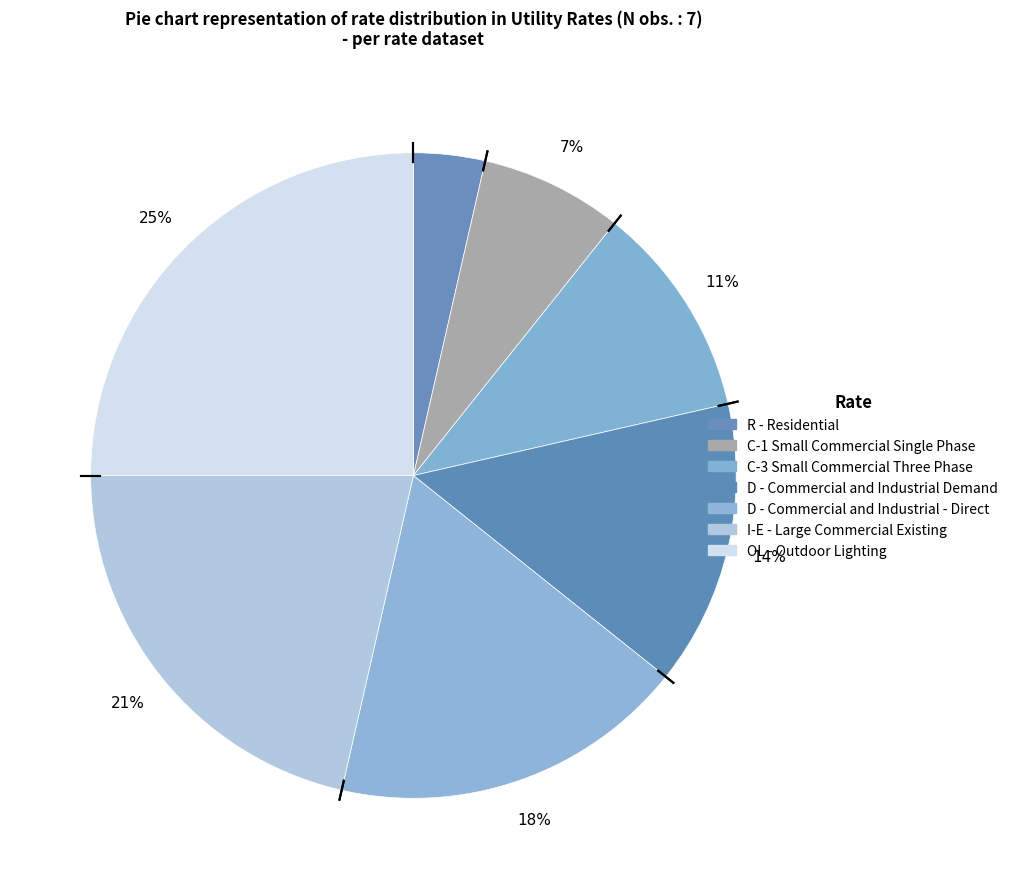

What is the smallest slice in the pie chart?

R - Residential